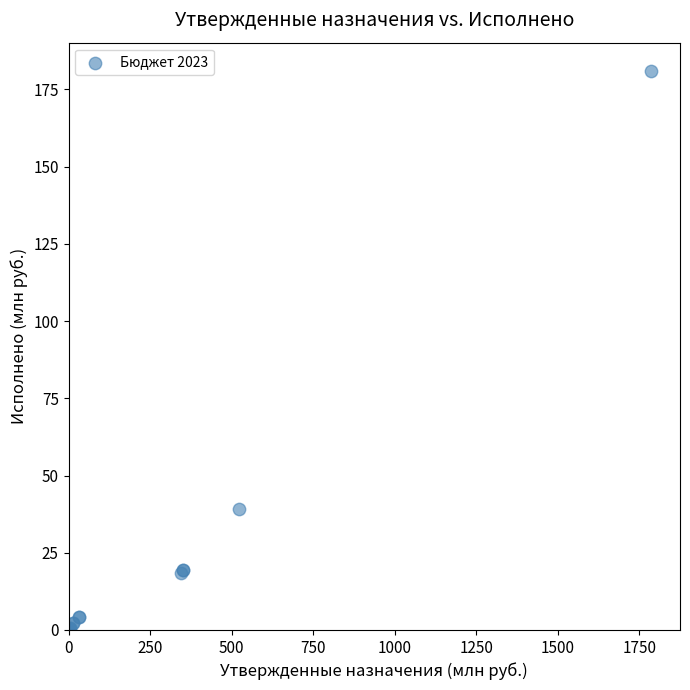

What Y value in the scatter plot is closest to 90?

39.1